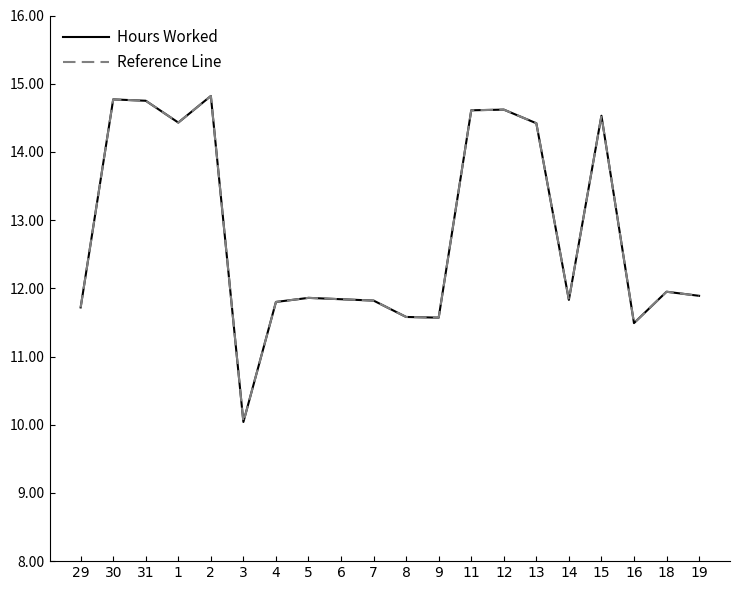

At 8, list the series in order from largest to smallest.

Hours Worked, Reference Line